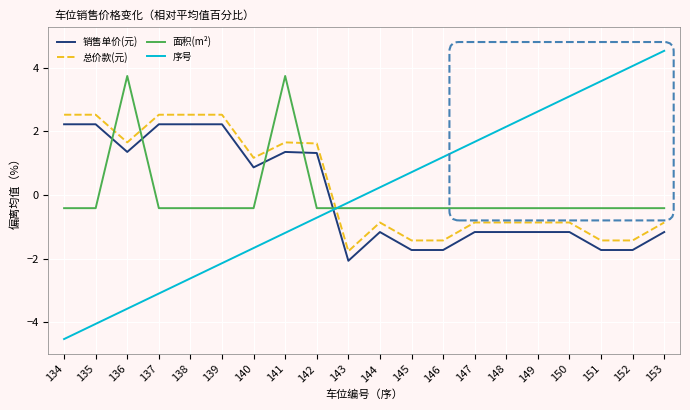

What is the sum of the 序号 values at 153 and 144?

4.8